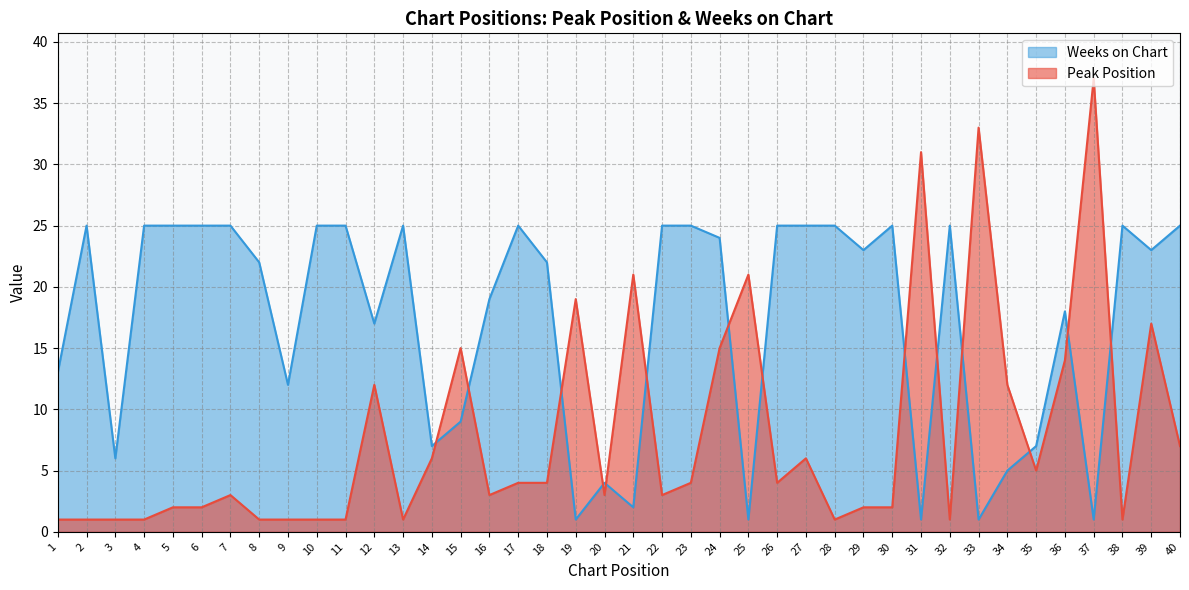

What is the value of the Weeks on Chart point at the 14th from the left?

7